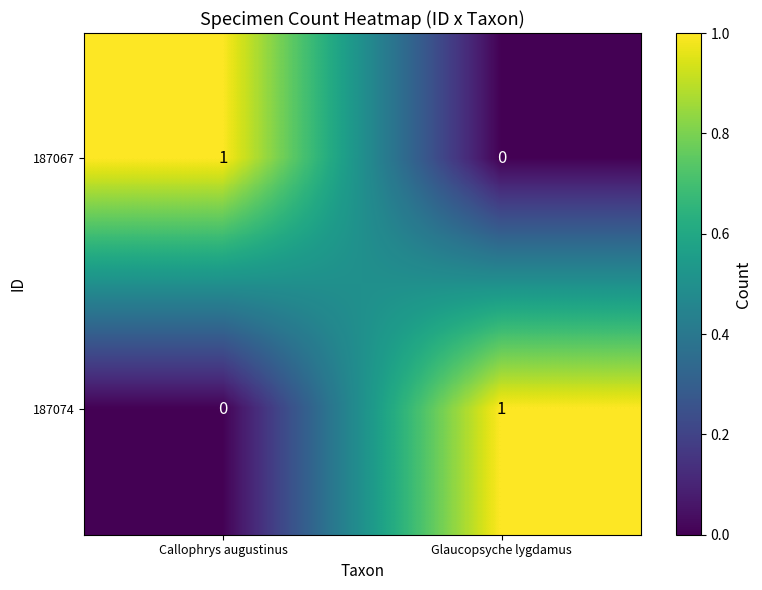

How many categories are shown in the chart?

2